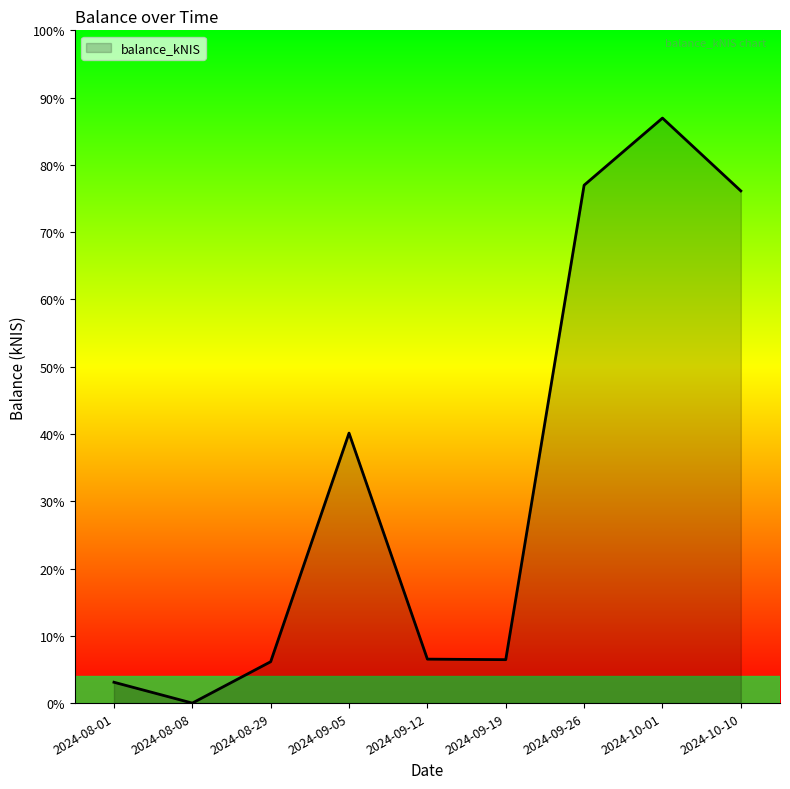

List the labels in order of value, smallest first.

2024-08-08, 2024-08-01, 2024-08-29, 2024-09-19, 2024-09-12, 2024-09-05, 2024-10-10, 2024-09-26, 2024-10-01